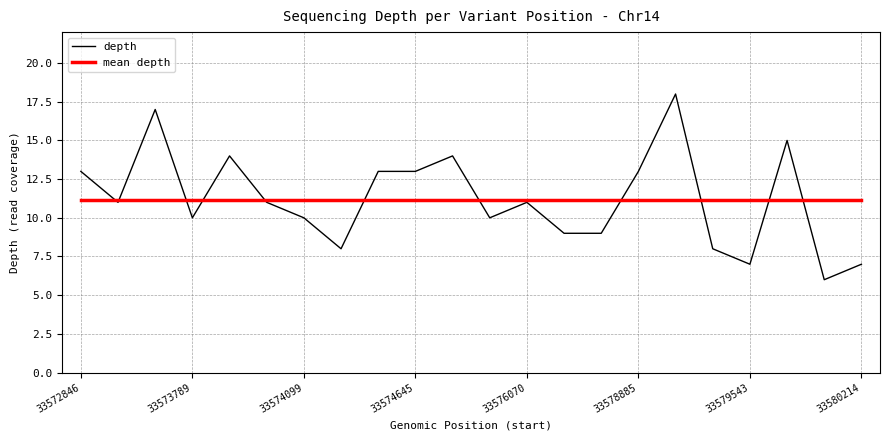

True or false: mean depth and depth cross at least once.

True